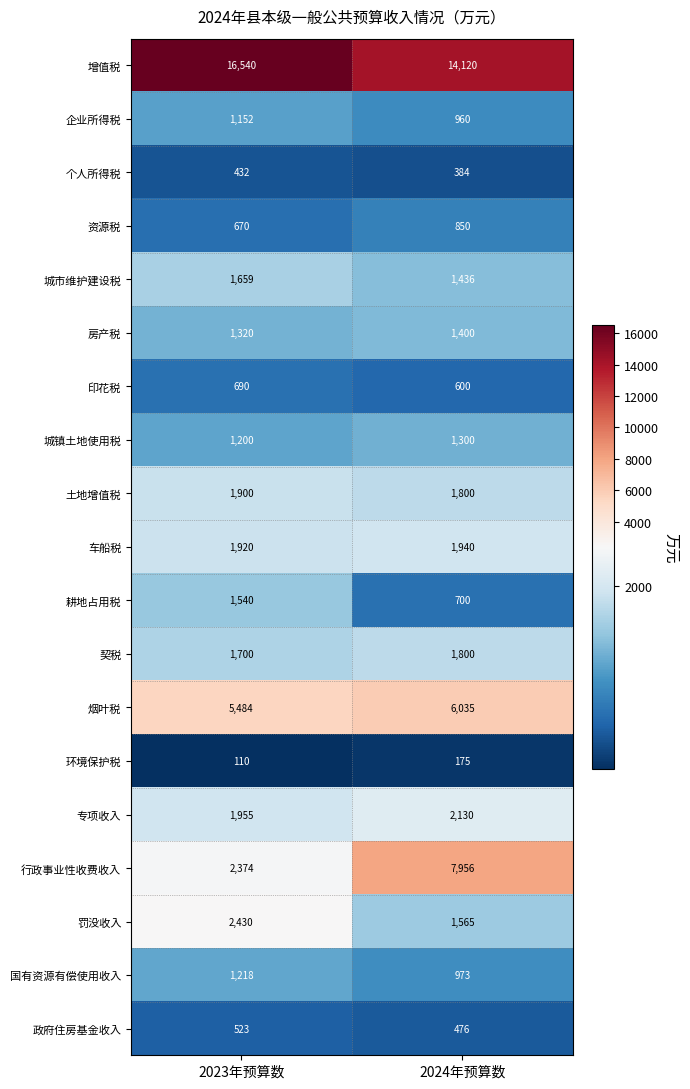

Between 2023年预算数 and 2024年预算数, which series saw the biggest shift?

行政事业性收费收入